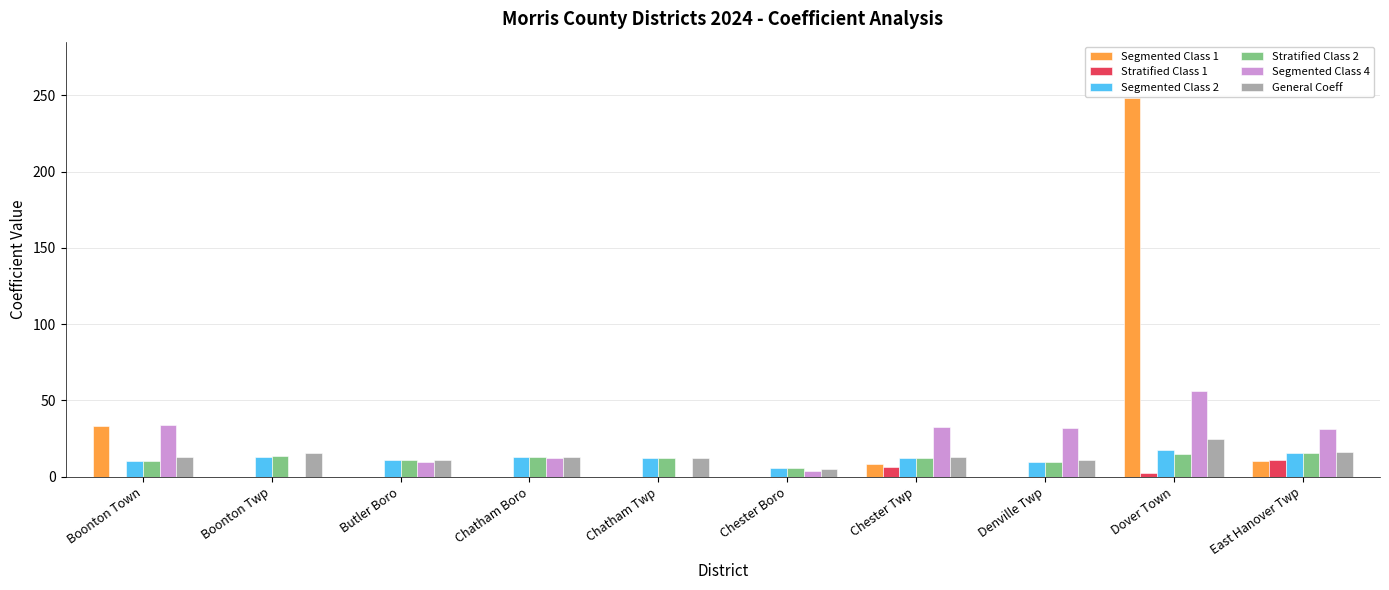

True or false: General Coeff has a value of 10.7 at Butler Boro.

True